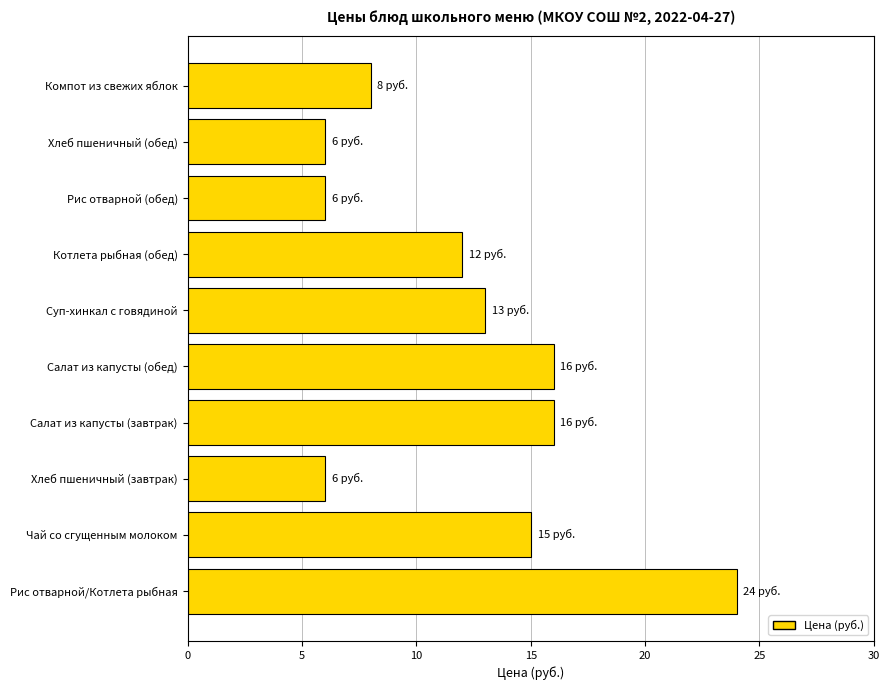

What is the approximate value at Суп-хинкал с говядиной?

13